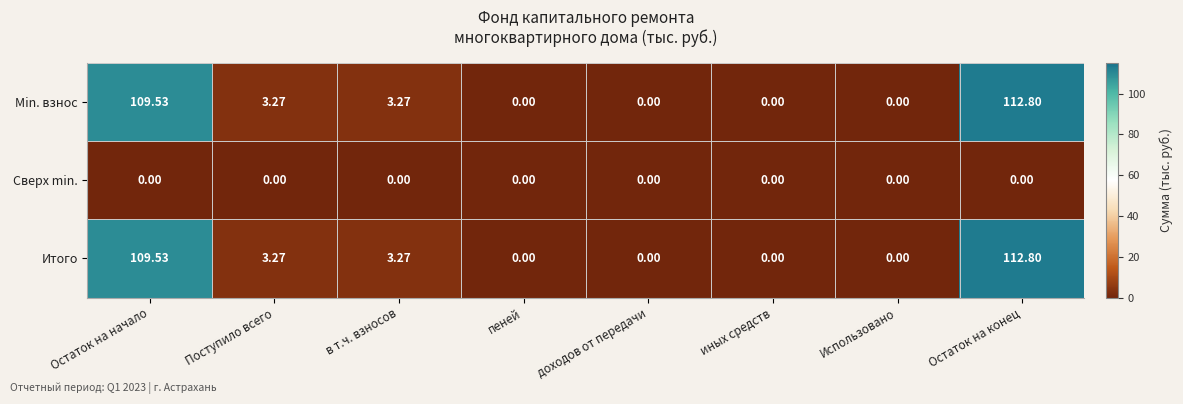

What is the greatest value displayed?

112.8